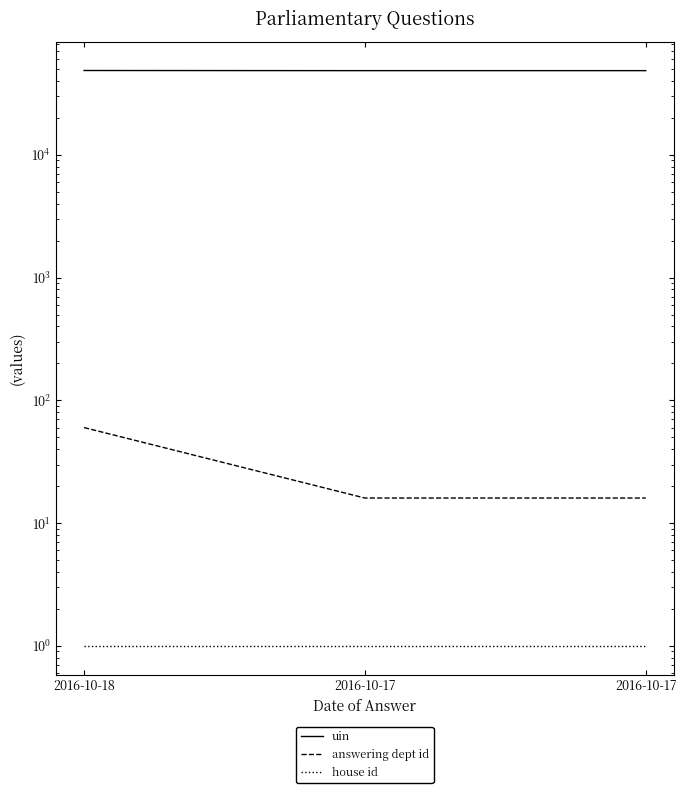

At which category does the chart reach its peak across all series?

2016-10-18